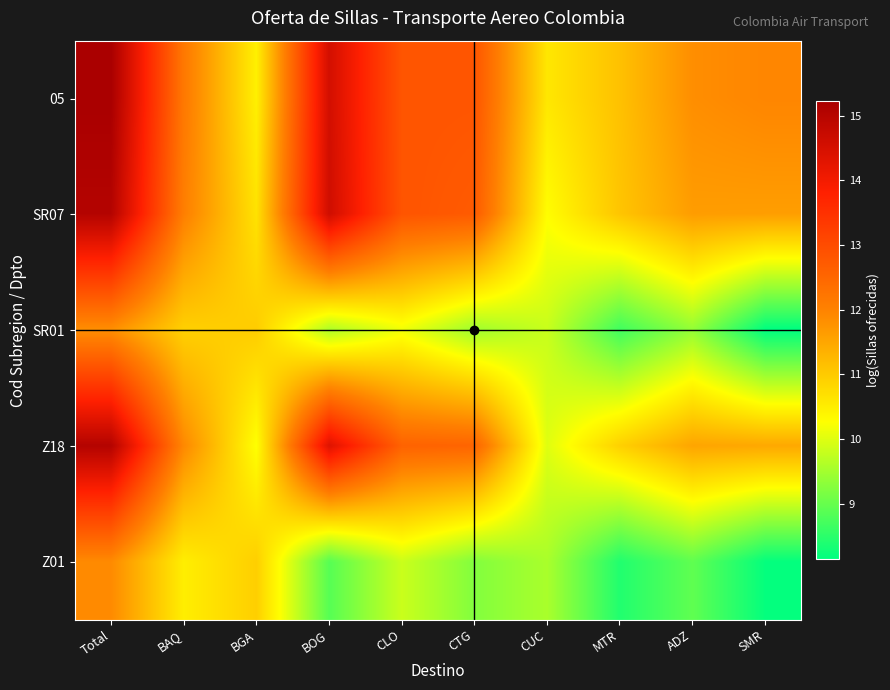

Which category has the highest value across all series?

Total